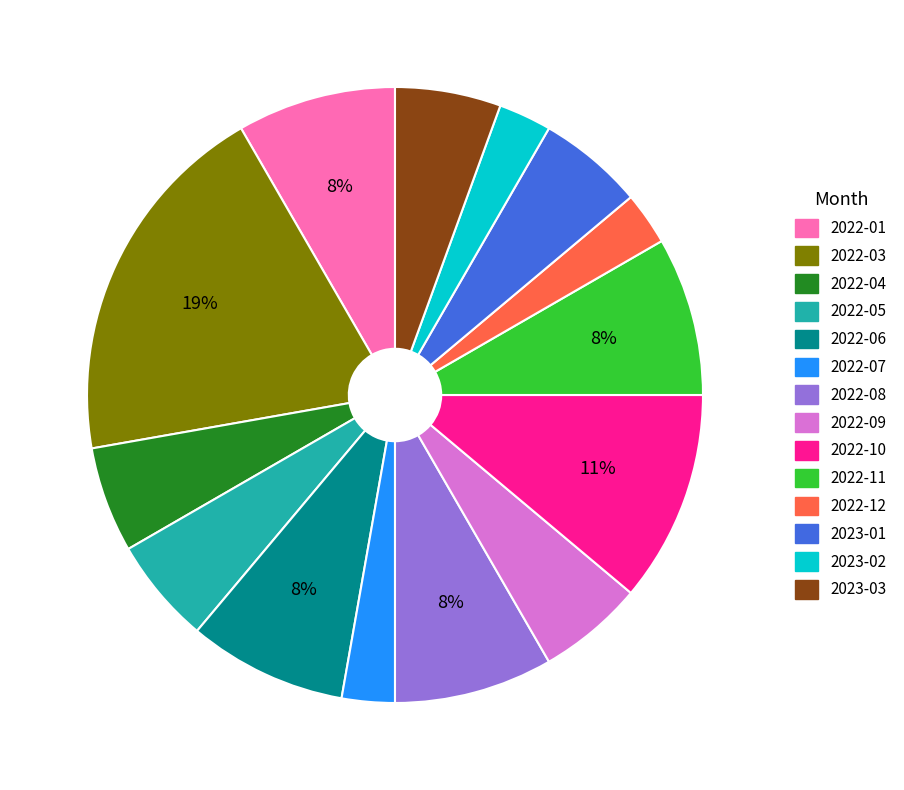

To the nearest percent, what is the average slice percentage?

7%